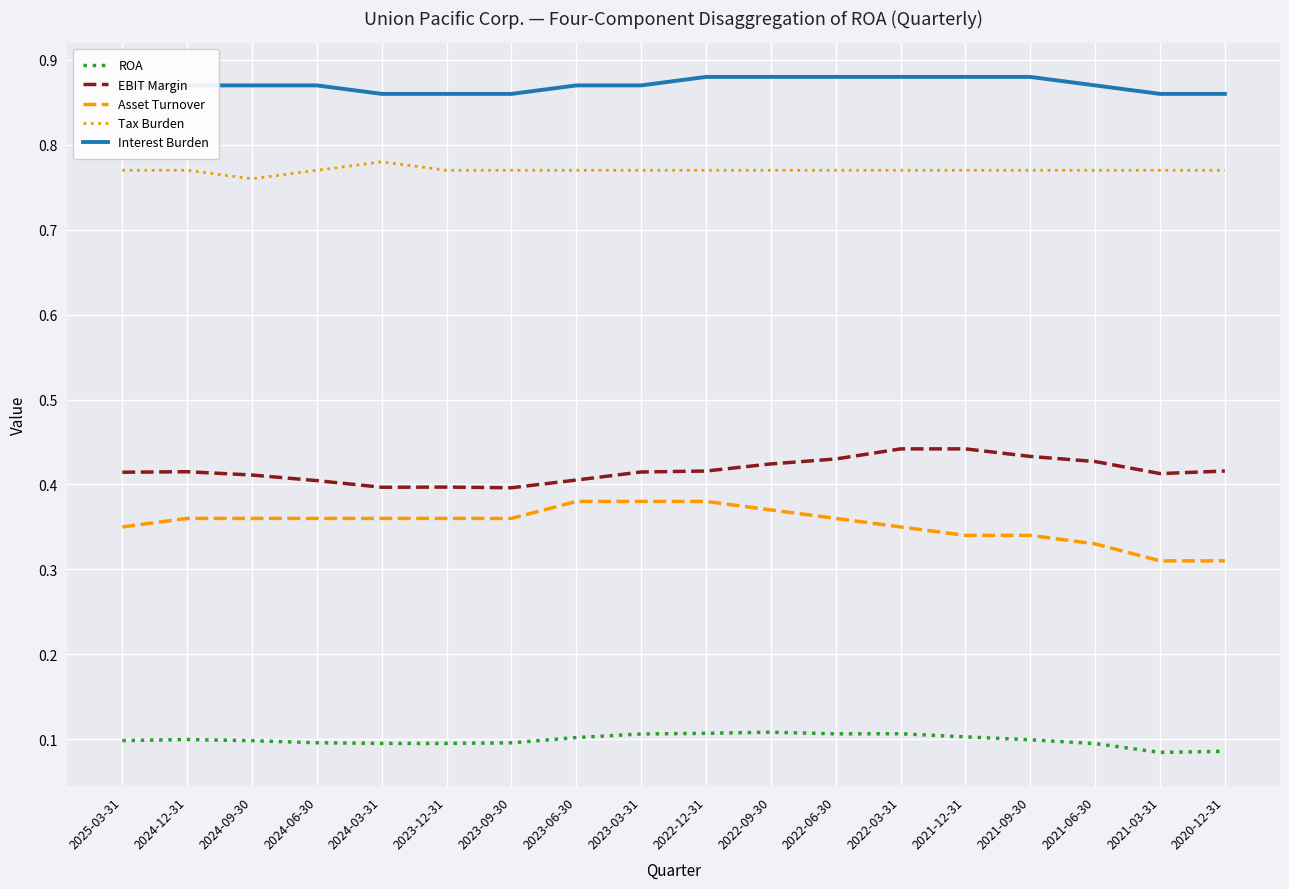

True or false: Interest Burden and Asset Turnover intersect in this chart.

False